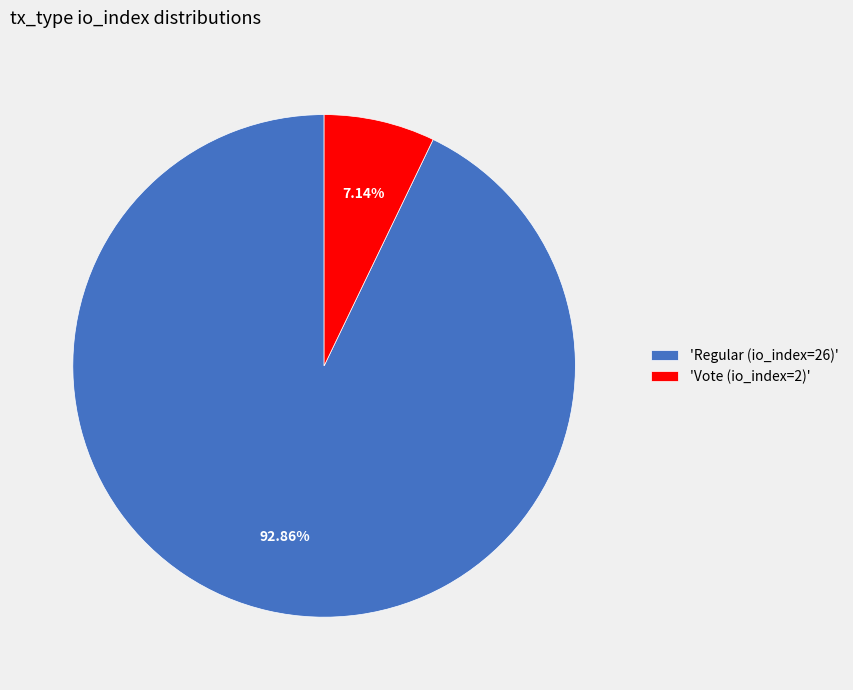

Which has a higher value, 'Vote (io_index=2)' or 'Regular (io_index=26)'?

'Regular (io_index=26)'